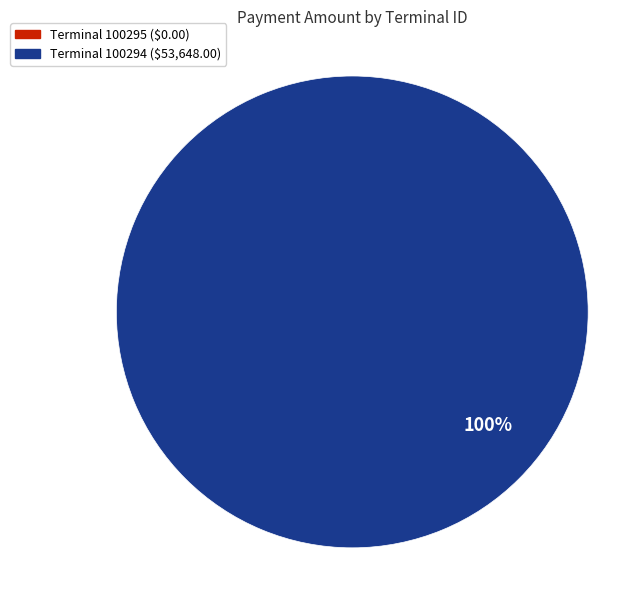

Which category has the smallest portion of the pie?

100295